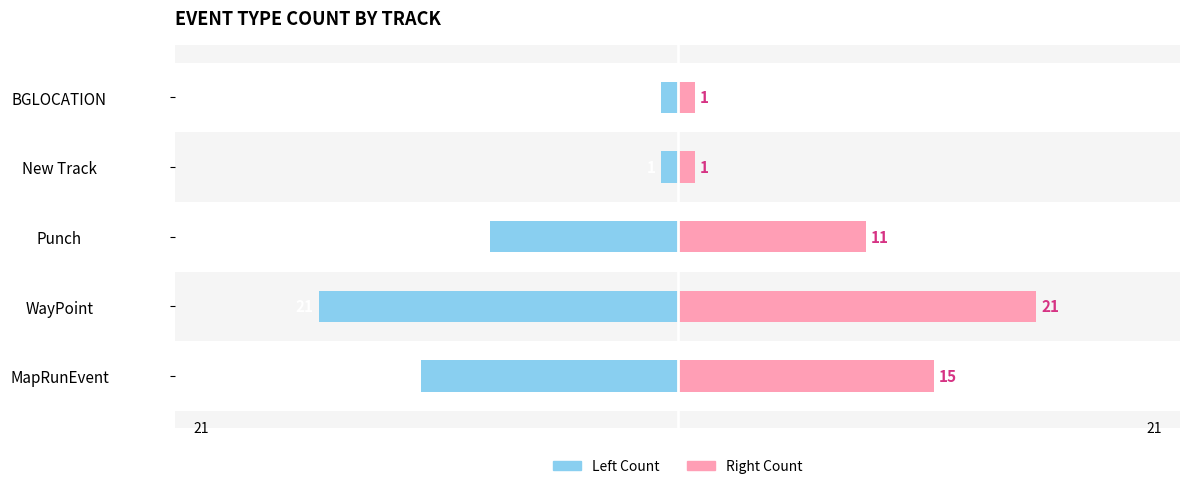

How many bars are there in each group?

2